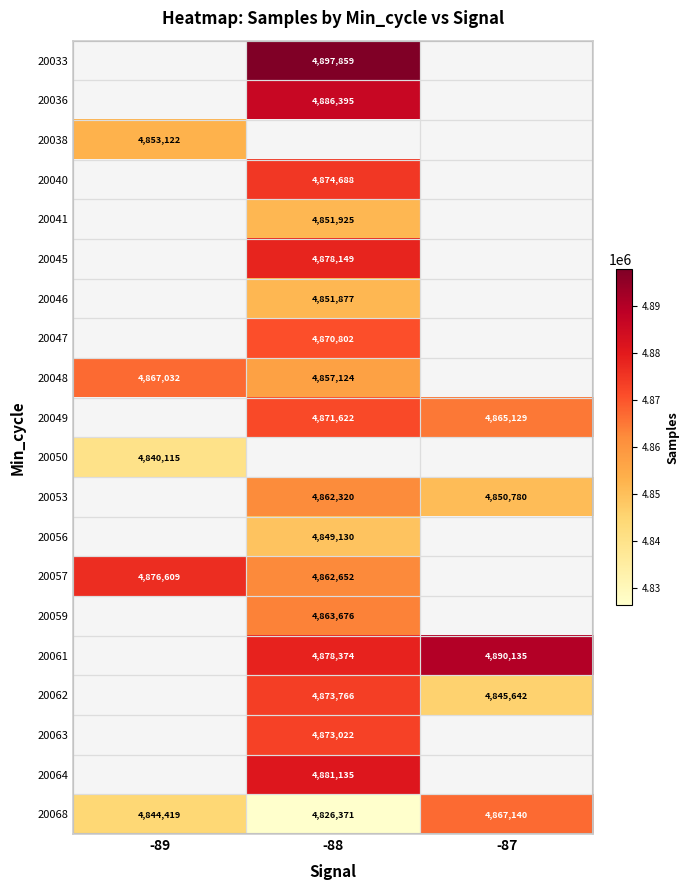

What is the smallest value displayed?

4826371.0